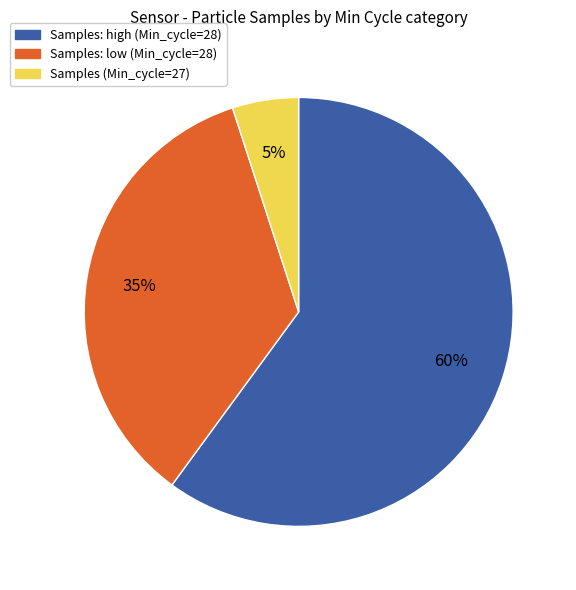

What is the largest slice in the pie chart?

Samples: high (Min_cycle=28)